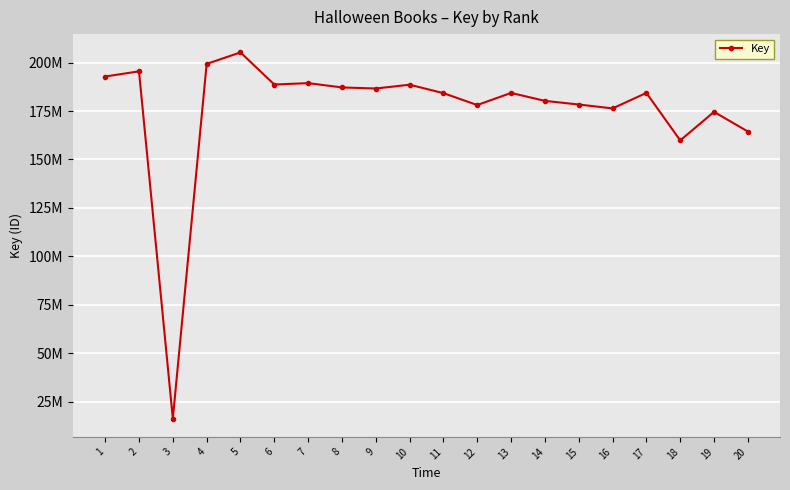

The value at 11 is 73628572. True or false?

False